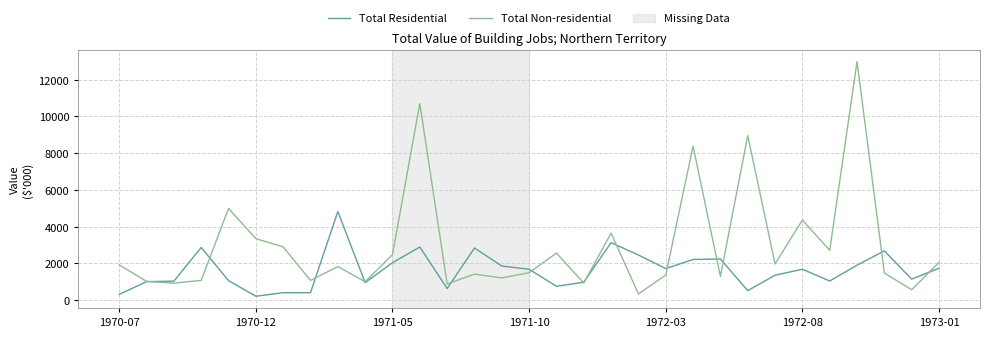

What is the lowest value of the Total Non-residential series?

338